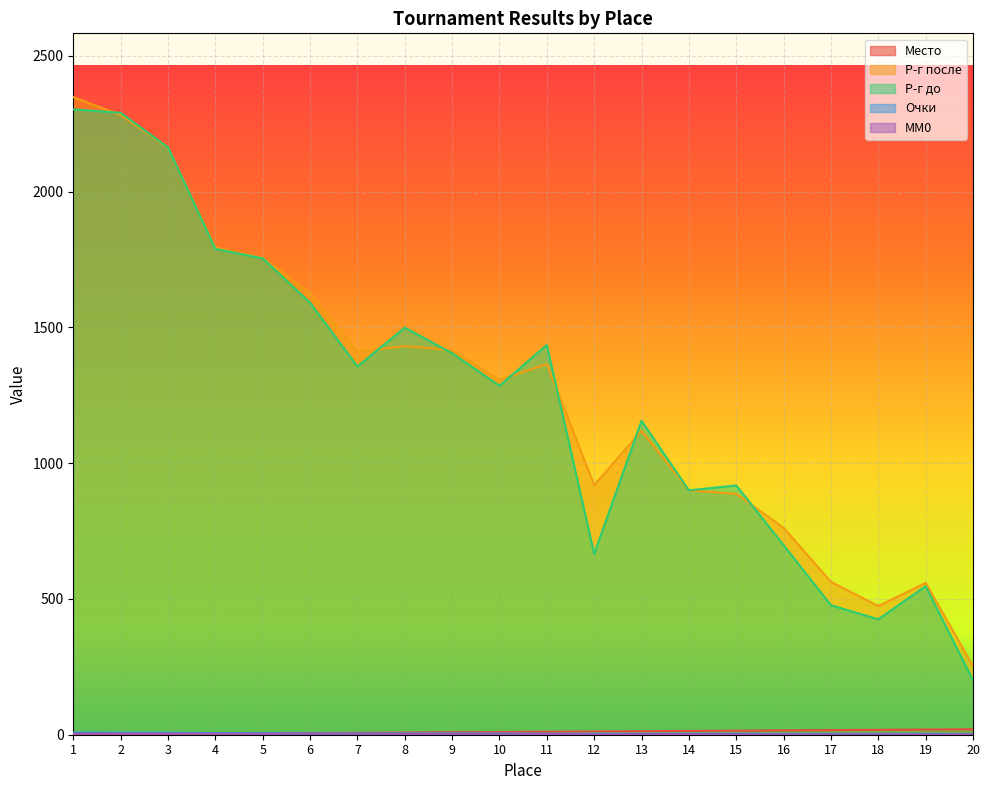

Count the Очки values in the range 4 to 6.

12